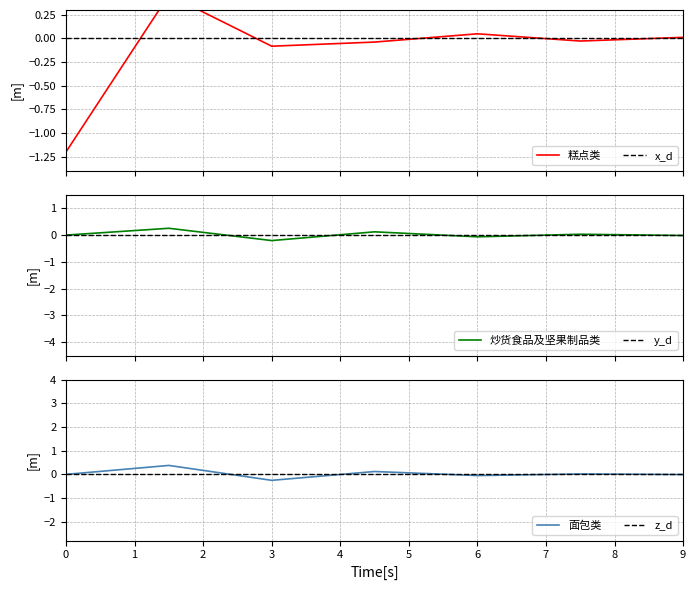

In 糕点类, how many points are lower than both neighbors (excluding endpoints)?

2